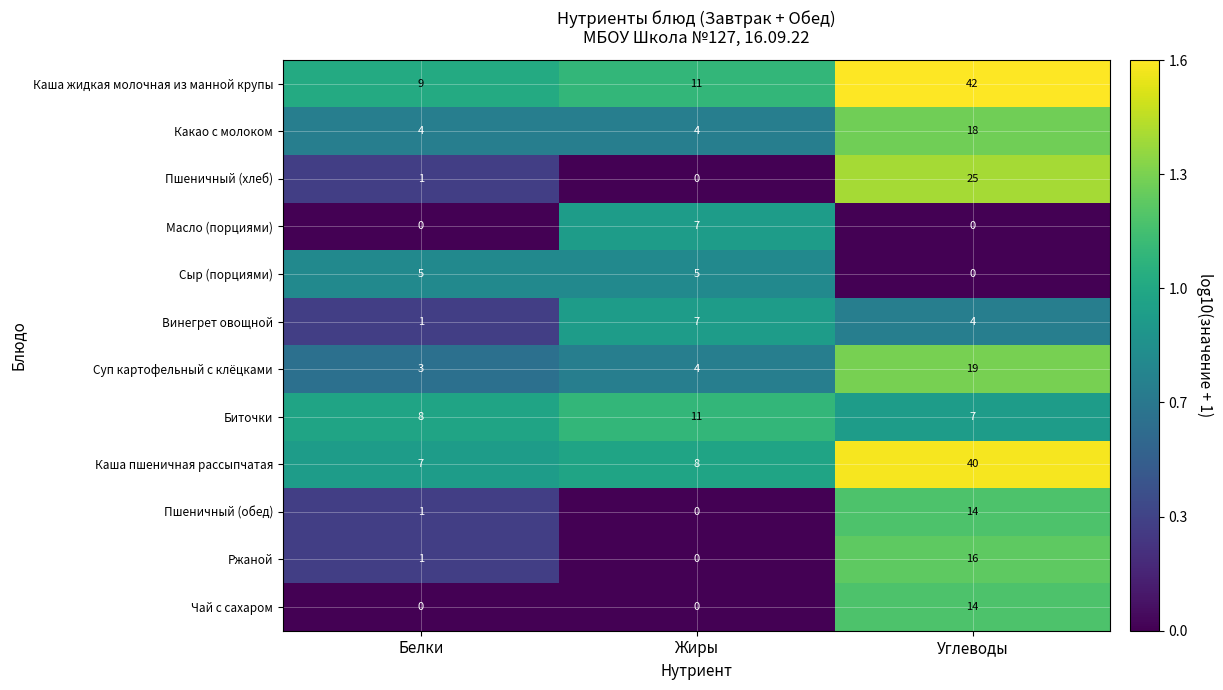

Rank the categories by Пшеничный (хлеб) value from highest to lowest.

Углеводы, Белки, Жиры